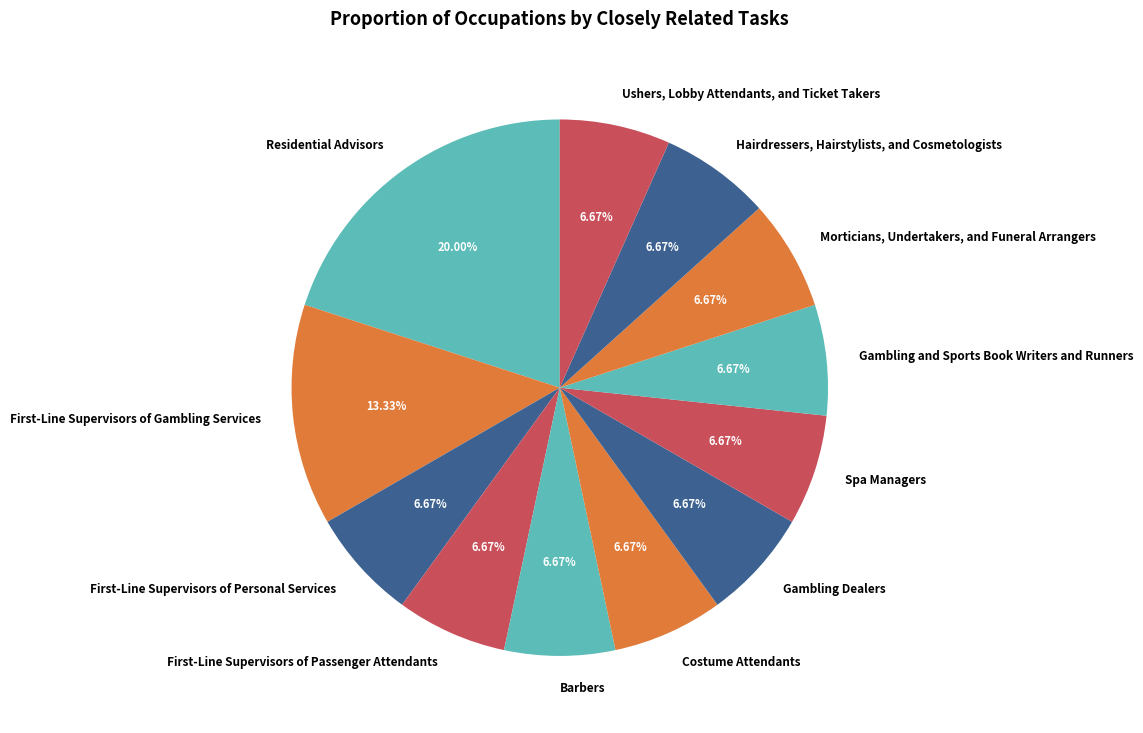

What is the largest slice in the pie chart?

Residential Advisors